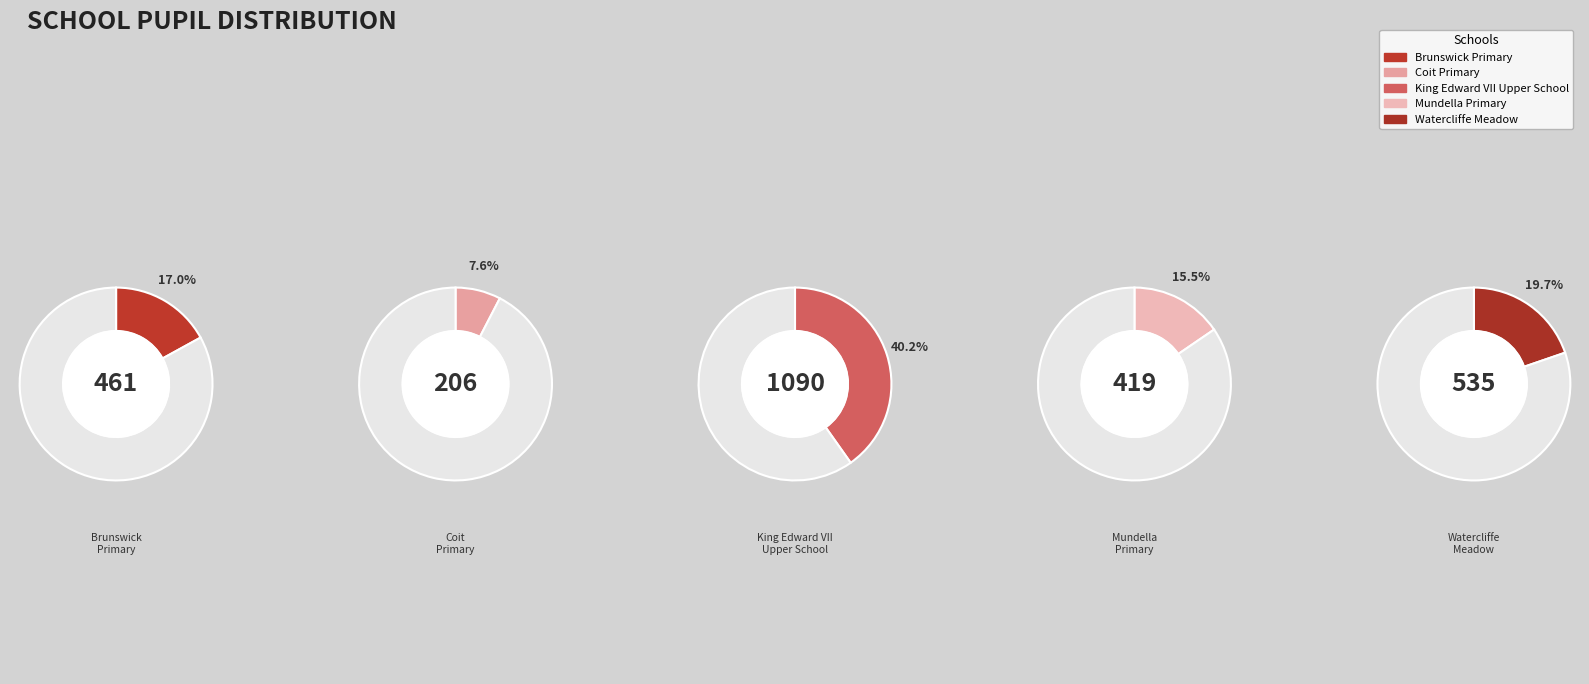

Rank the categories by value from highest to lowest.

King Edward VII Upper School, Watercliffe Meadow Community Primary School, Brunswick Community Primary School, Mundella Primary School, Coit Primary School